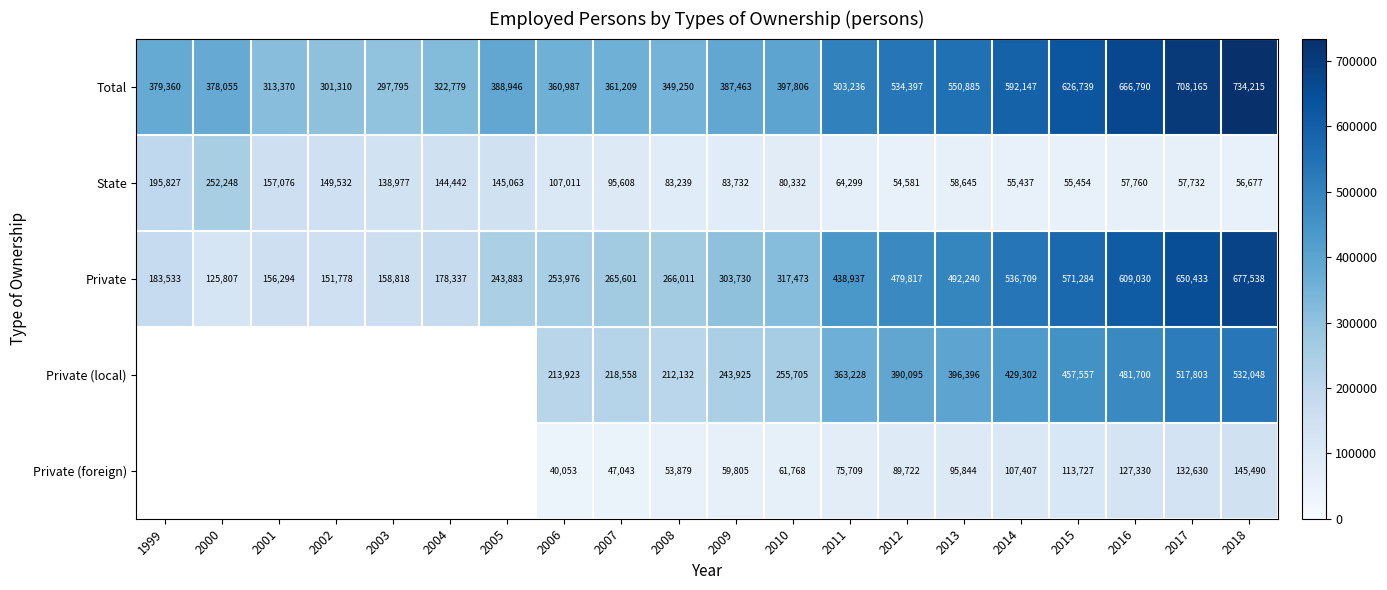

How many data points does each series have?

20